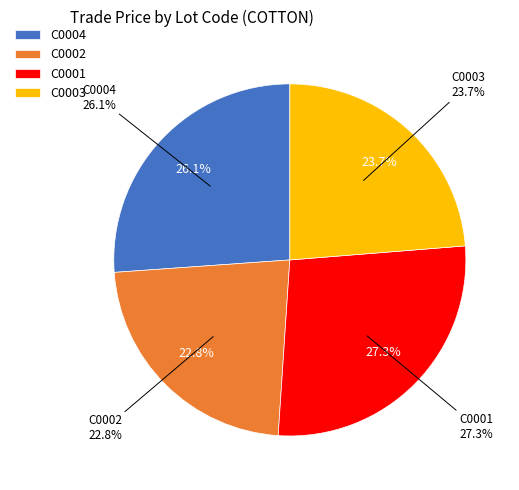

The C0004 slice represents 37% of the pie. True or false?

False